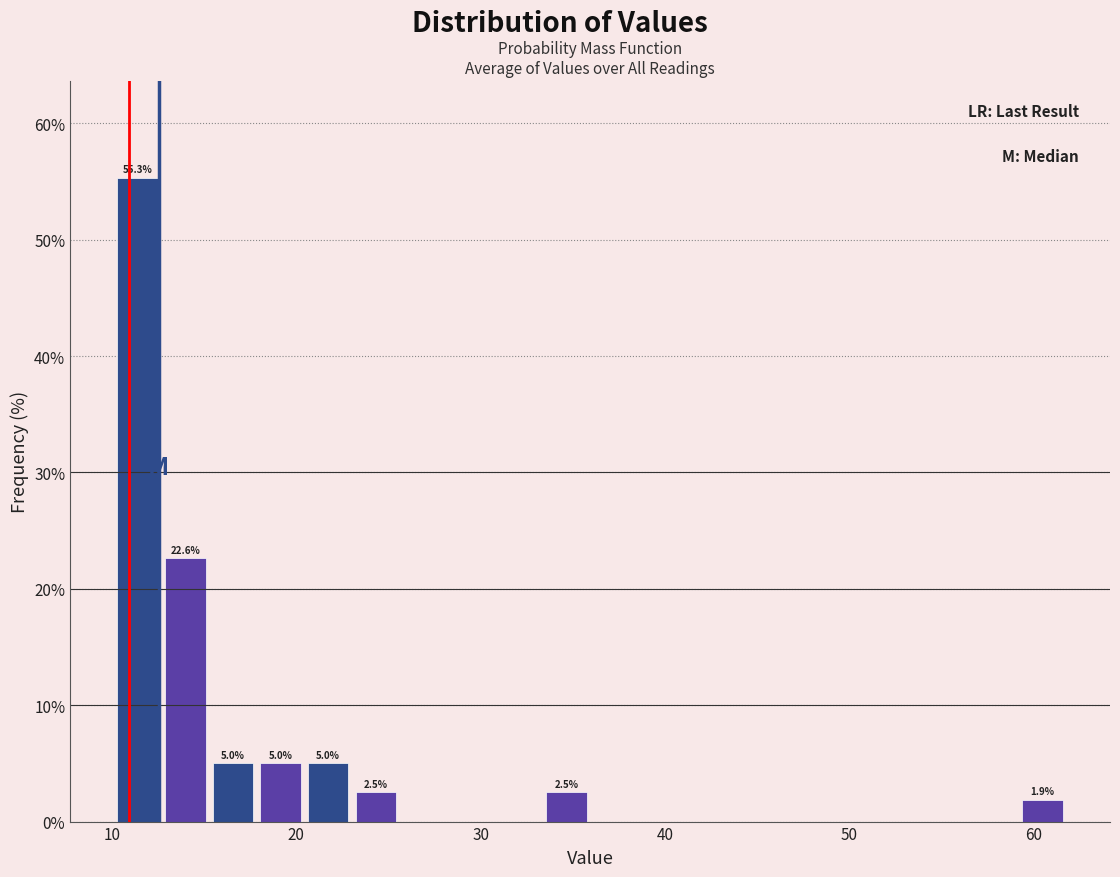

Around what value on the x-axis is the tallest bar? Give the approximate position of its centre, as read against the axis.

11